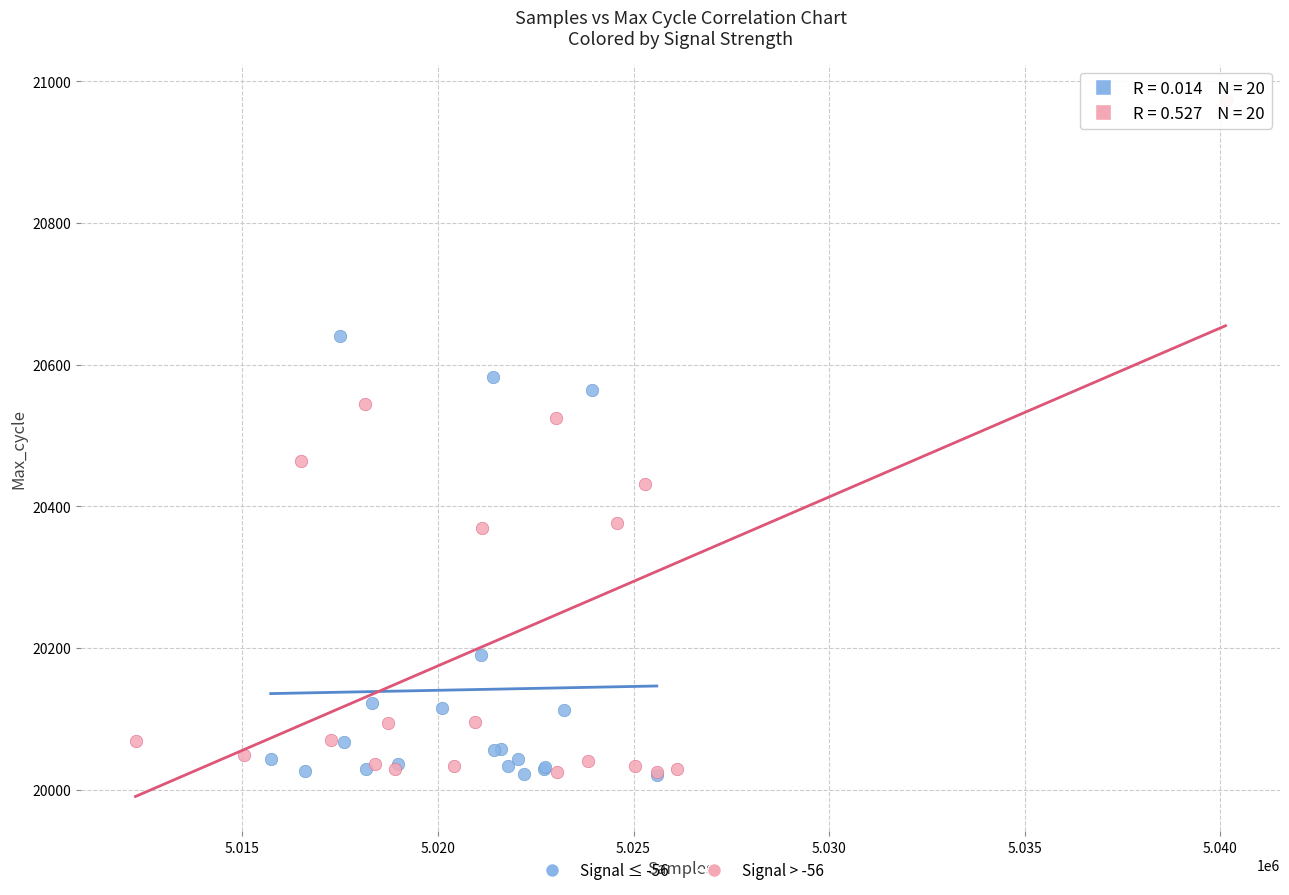

Which series contains the highest Y value?

Signal > -56